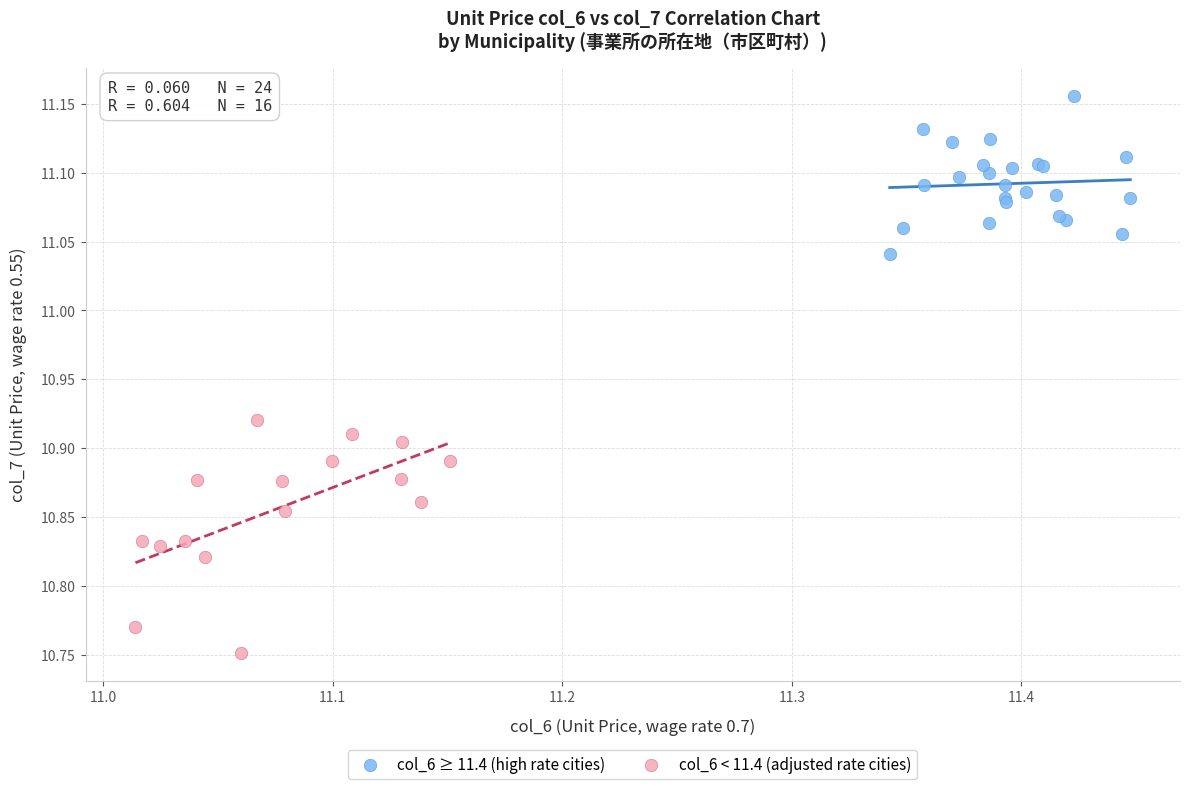

Which series contains the highest Y value?

col_6 ≥ 11.4 (high rate cities)